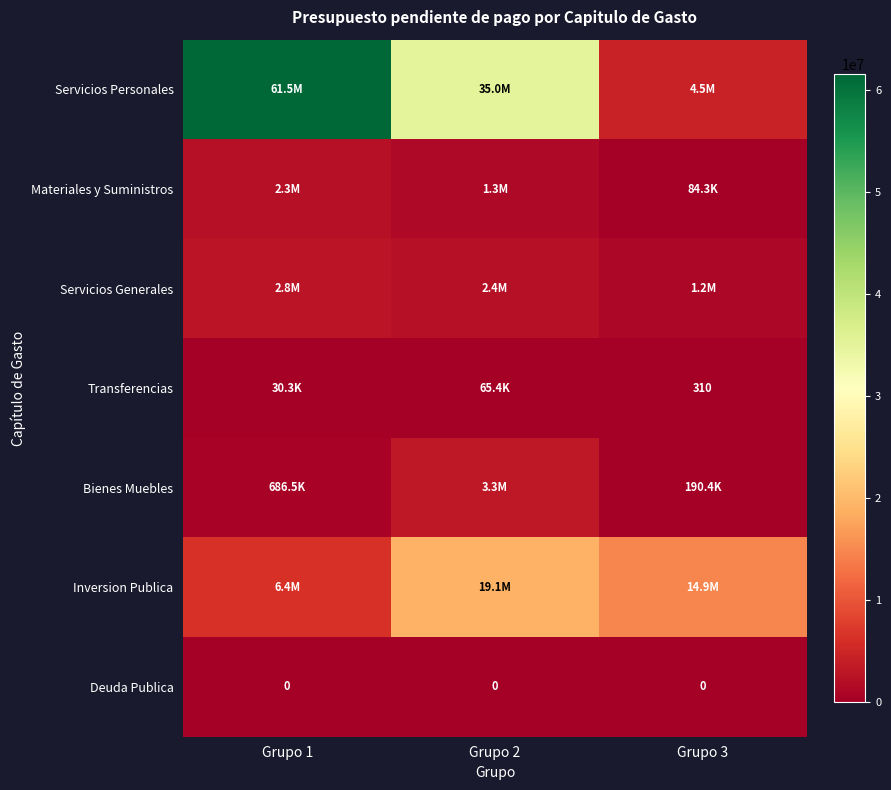

Rank the series at Grupo 1 from lowest to highest value.

Deuda Publica, Transferencias, Bienes Muebles, Materiales y Suministros, Servicios Generales, Inversion Publica, Servicios Personales